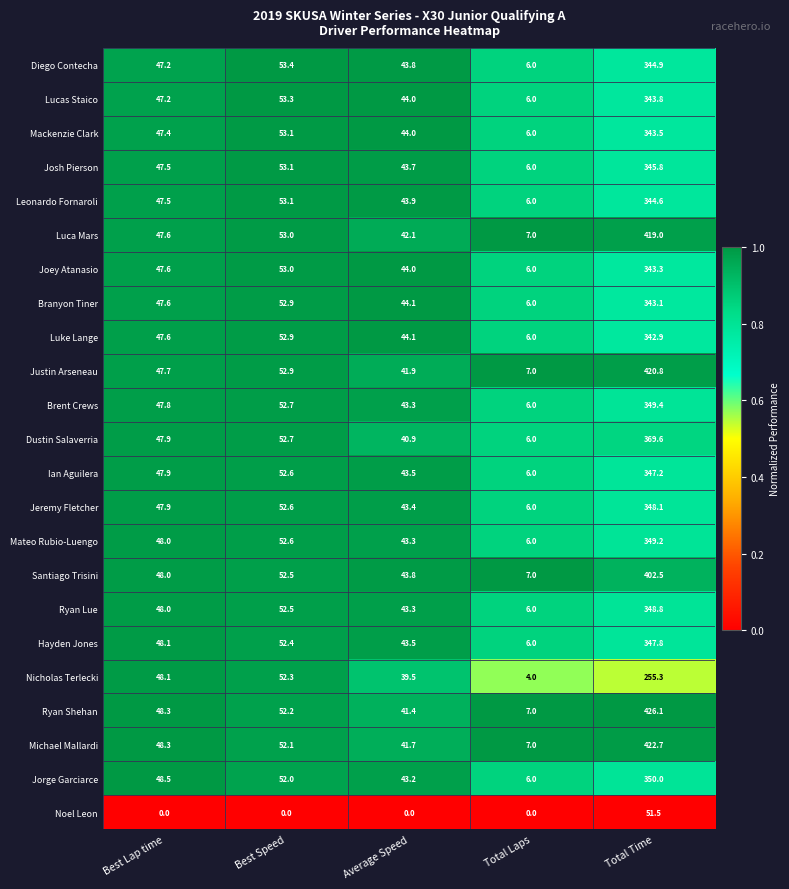

Where does the Josh Pierson series first go above 47?

Best Lap time